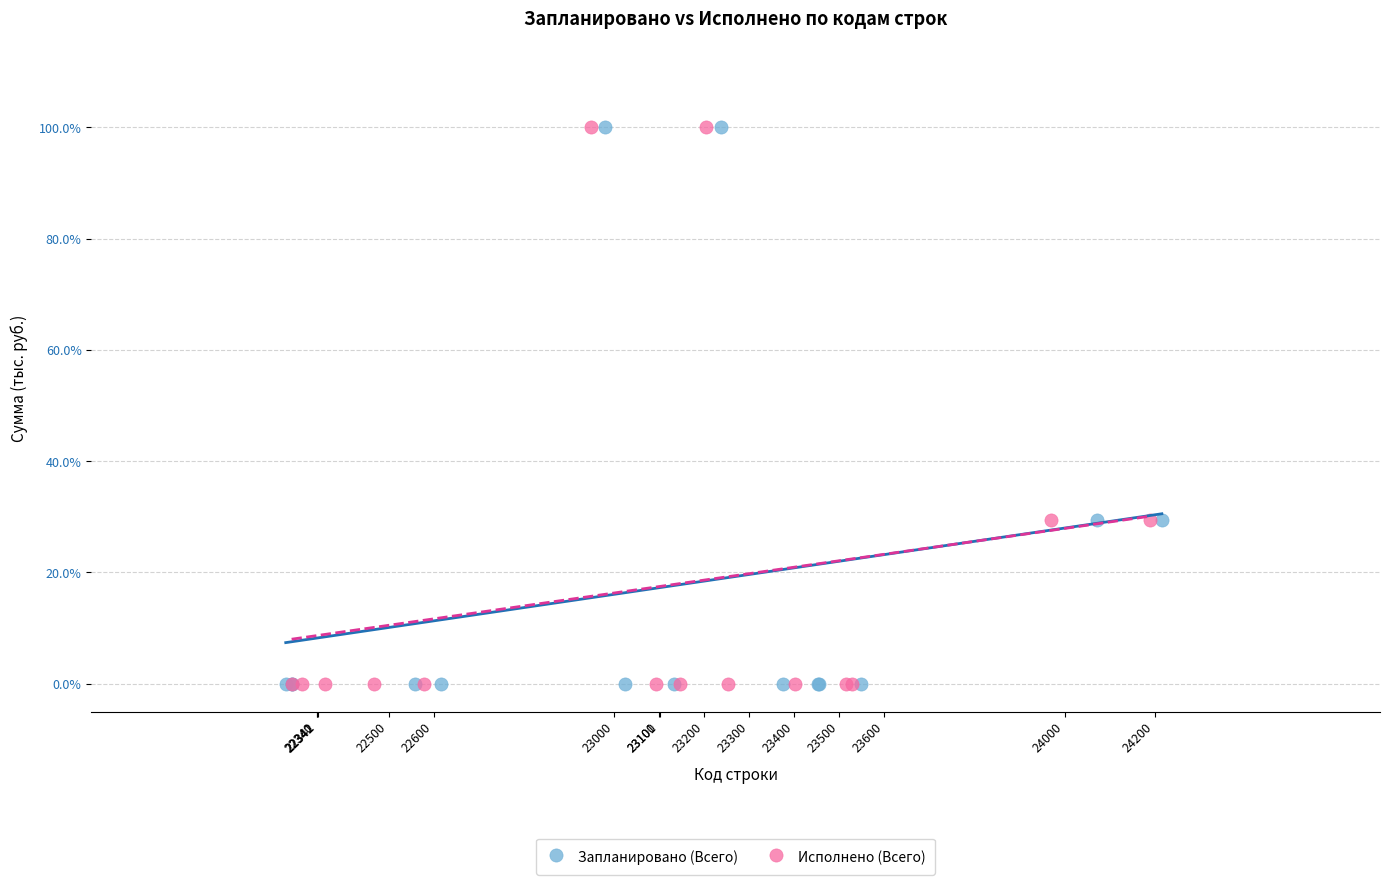

What are all the series names shown in the legend?

Запланировано (Всего), Исполнено (Всего)